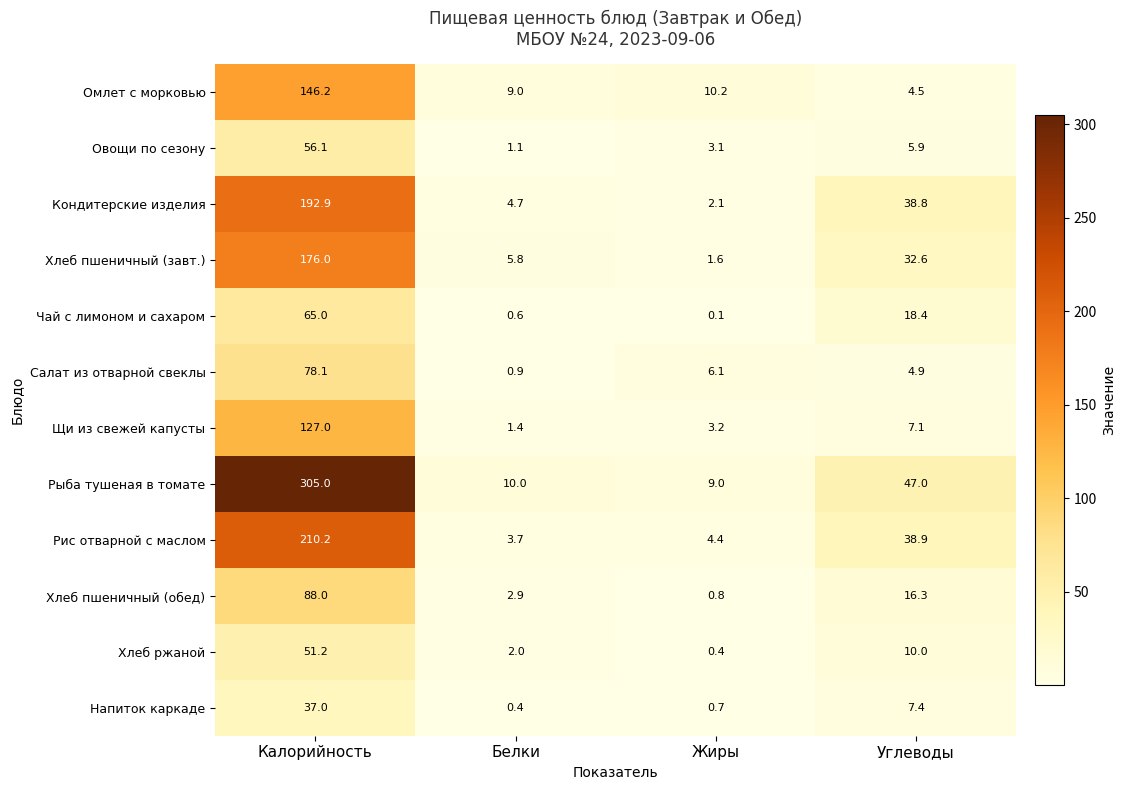

At which category is the sum across all series the highest?

Калорийность